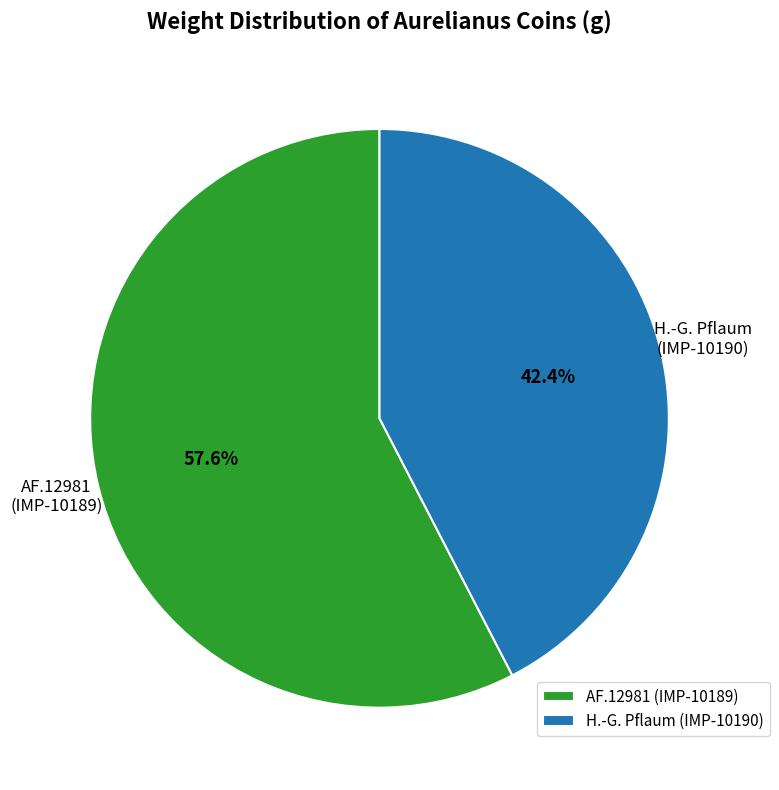

To the nearest percent, what is the combined percentage of AF.12981 (IMP-10189) and H.-G. Pflaum (IMP-10190)?

100%